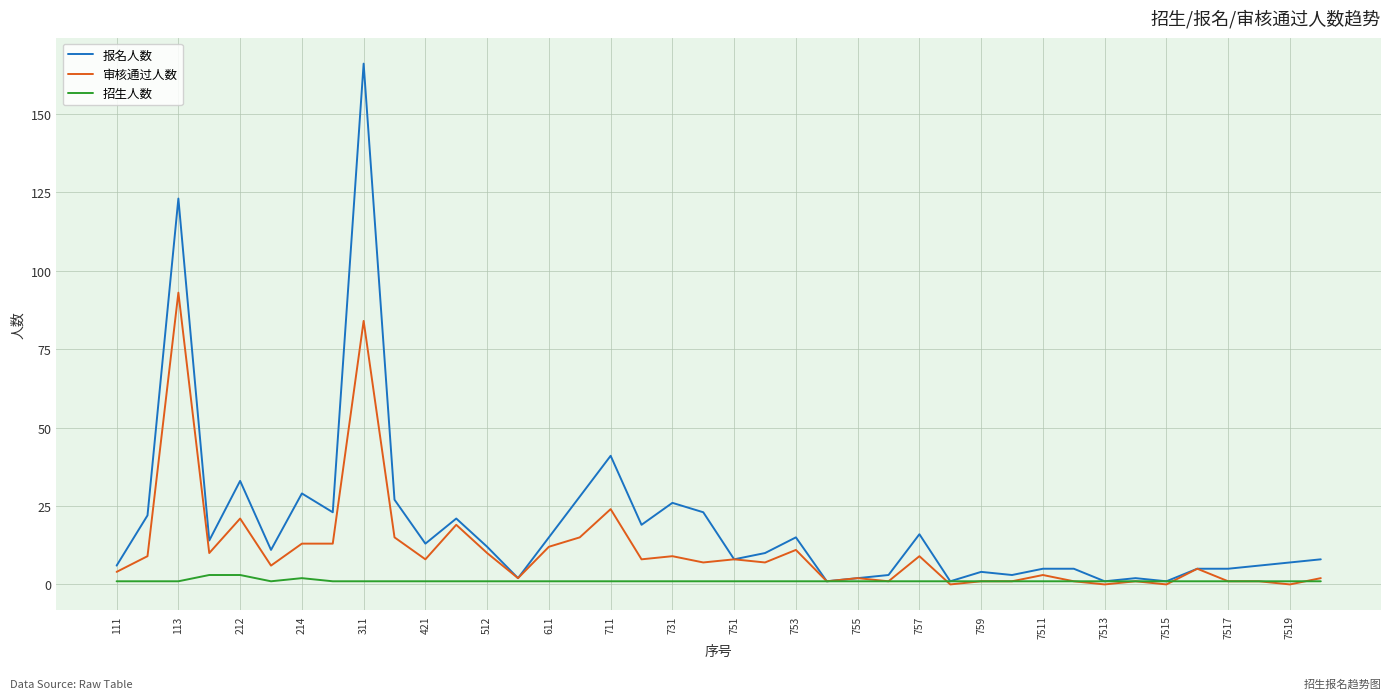

Which series has the largest range (max minus min)?

报名人数